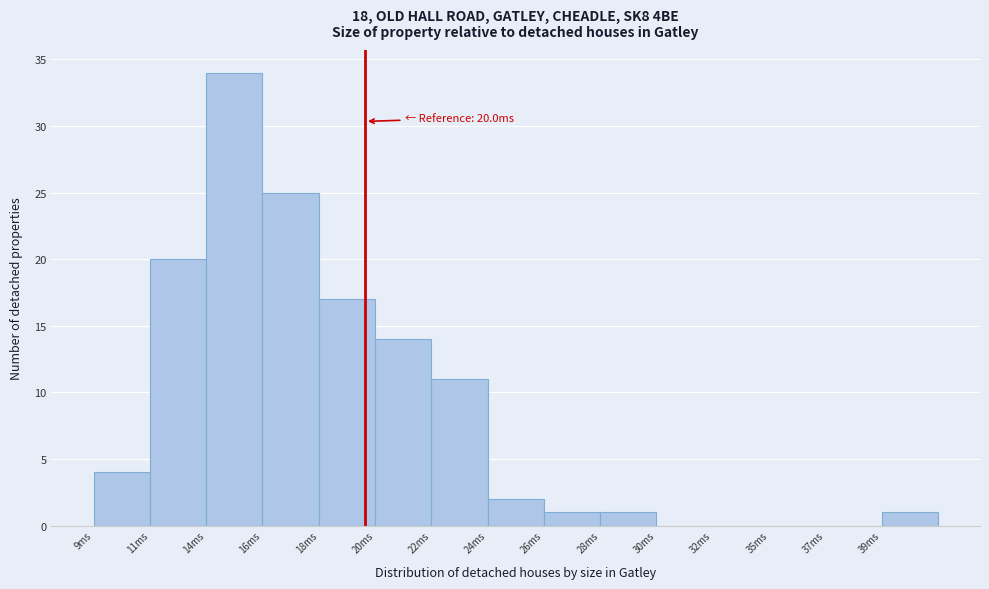

Reading left to right, transcribe all the data shown in this chart.

9ms=4	11ms=20	14ms=34	16ms=25	18ms=17	20ms=14	22ms=11	24ms=2	26ms=1	28ms=1	30ms=0	32ms=0	35ms=0	37ms=0	39ms=1